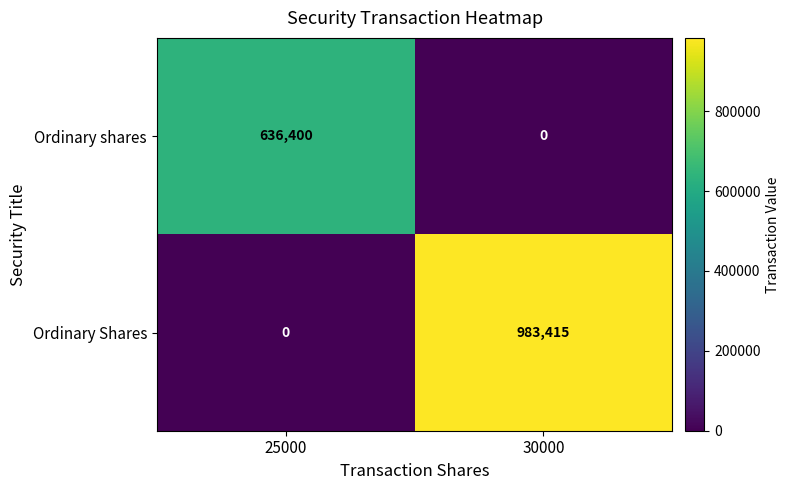

Read the Ordinary shares value at 25000, to the nearest 10.

636400